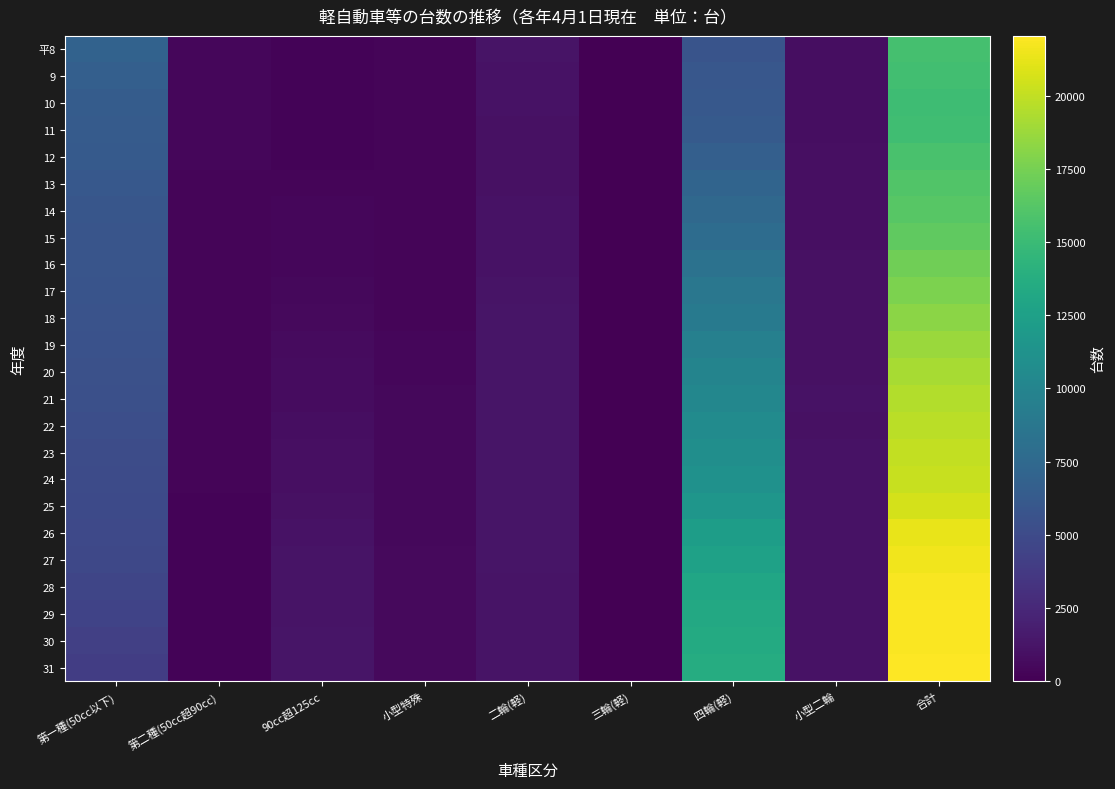

Rank the series at 合計 from highest to lowest value.

31, 29, 30, 28, 27, 26, 25, 24, 23, 22, 21, 20, 19, 18, 17, 16, 15, 14, 13, 12, 平8, 9, 11, 10